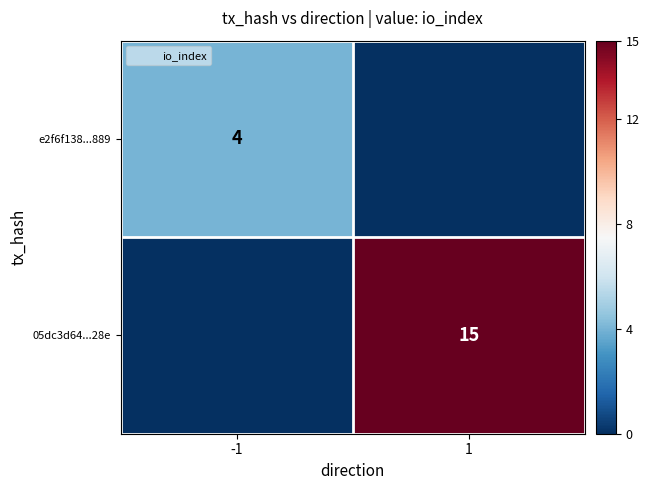

What is the sum of the 05dc3d64...28e values at 1 and -1?

15